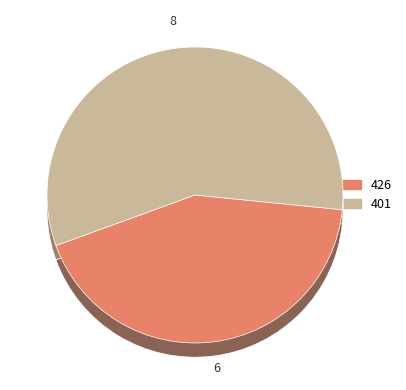

Do 401 and 426 together represent more than half of the pie?

Yes